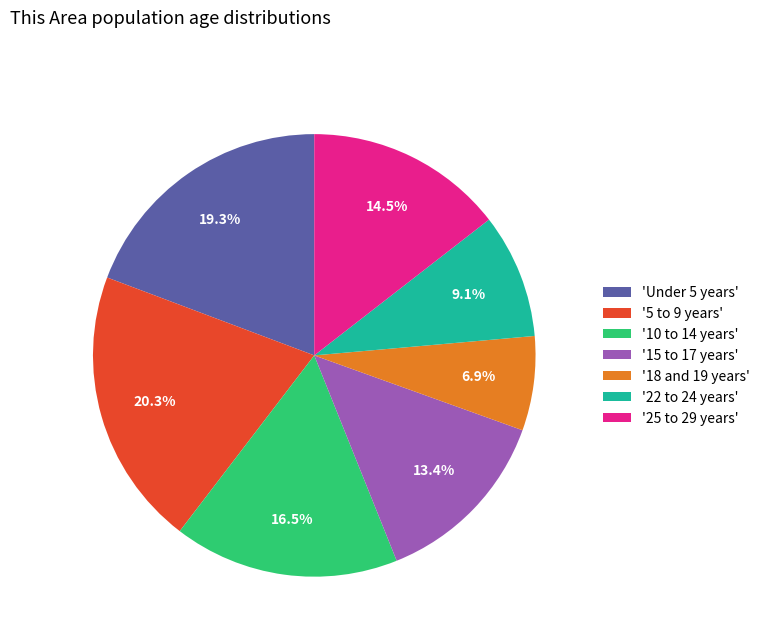

Rank the categories by value from lowest to highest.

'18 and 19 years', '22 to 24 years', '15 to 17 years', '25 to 29 years', '10 to 14 years', 'Under 5 years', '5 to 9 years'